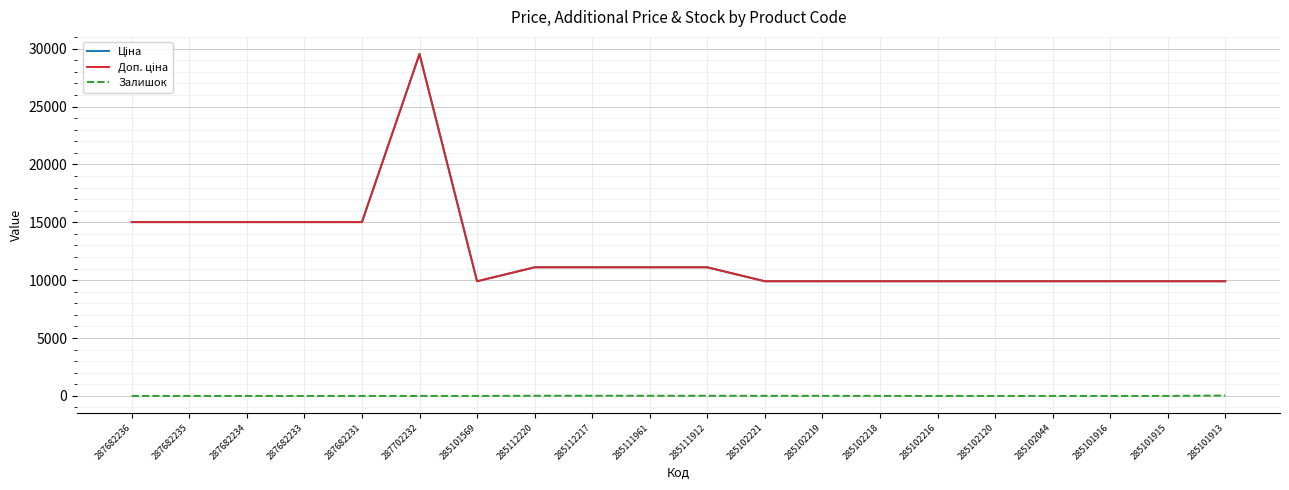

Does the chart display data point markers on the line(s)?

No